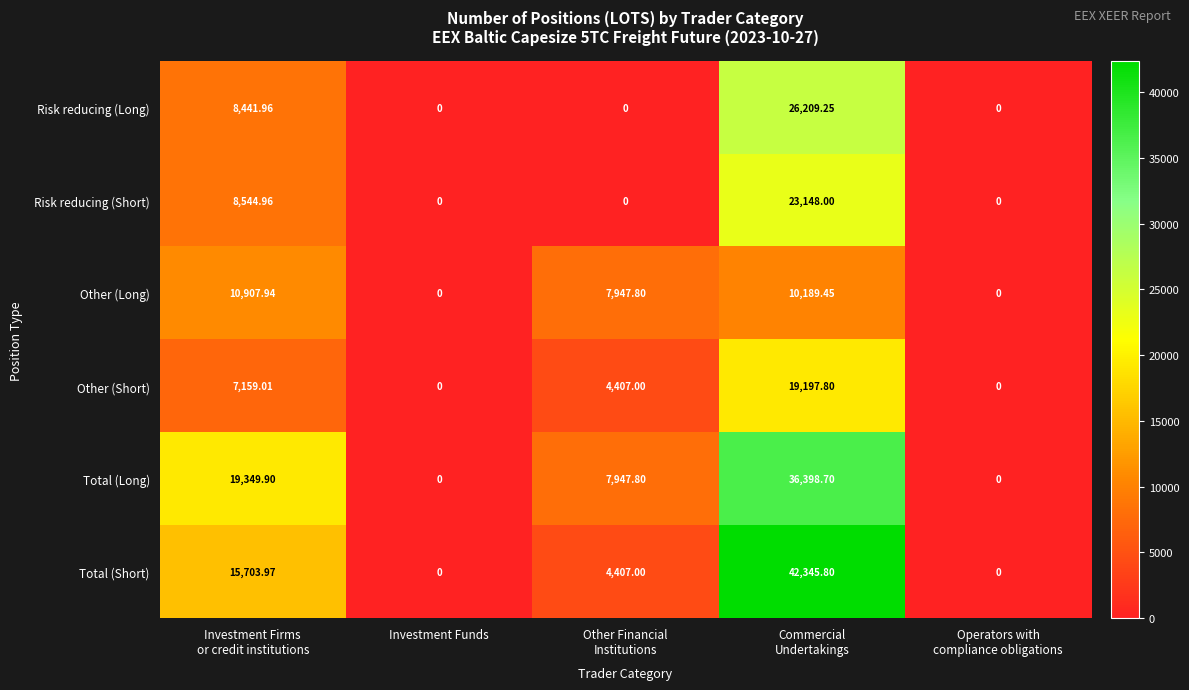

What is the maximum value shown in the chart?

42345.8